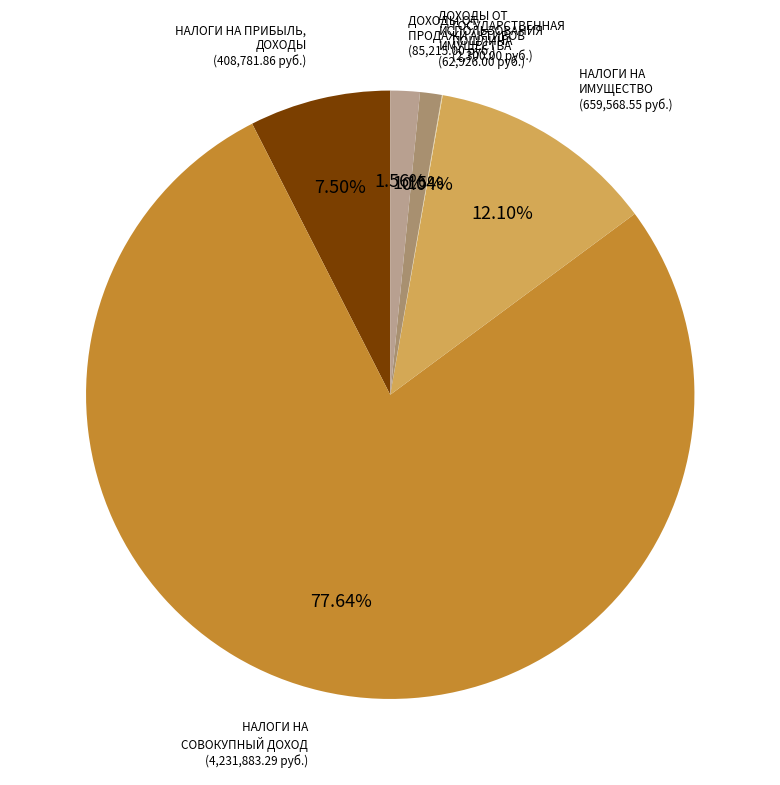

Is the sum of НАЛОГИ НА ПРИБЫЛЬ, ДОХОДЫ and ДОХОДЫ ОТ ПРОДАЖИ АКТИВОВ greater than half?

No